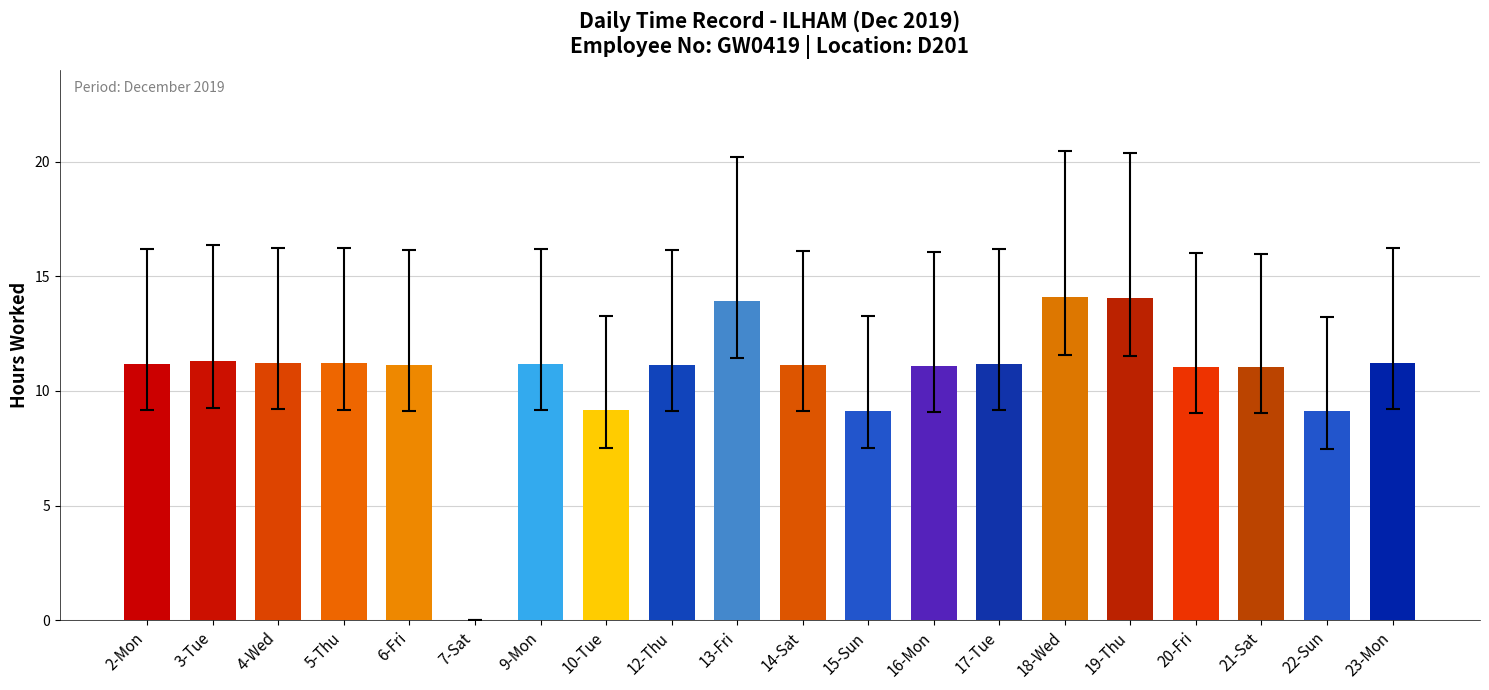

What is the sum of the values at 7-Sat and 14-Sat?

11.1